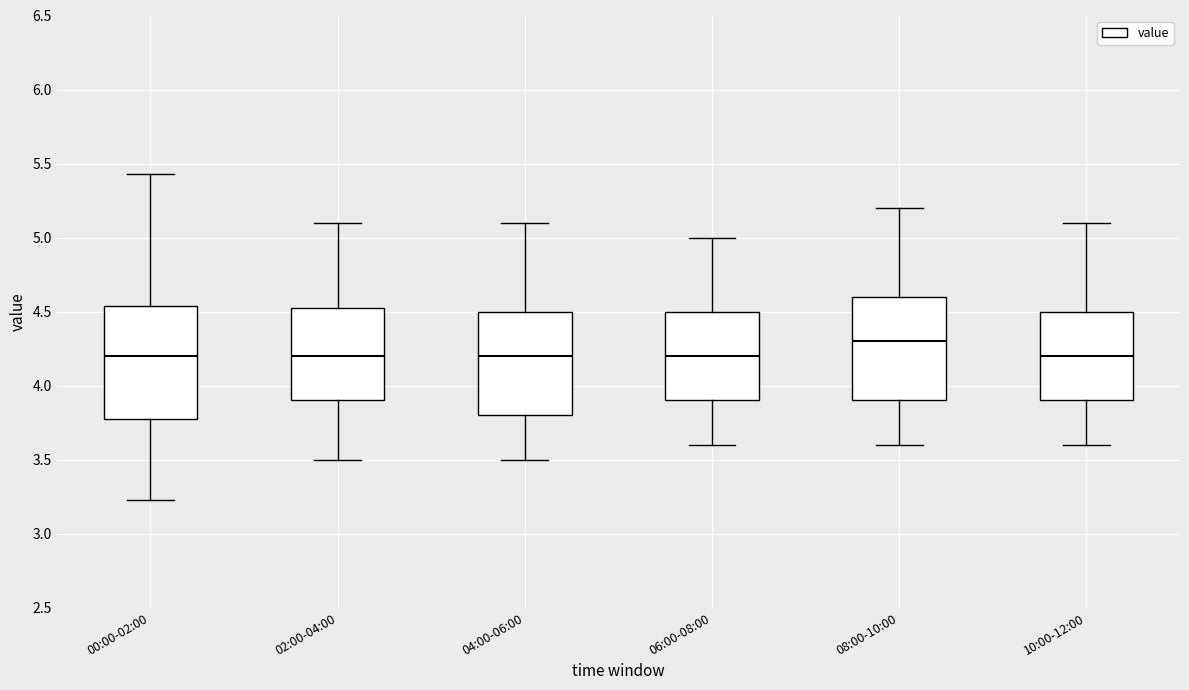

Reading left to right, transcribe this box plot: for each box, give where its median line is, the range the box spans, and where its two whiskers end, as read against the y-axis. The values are not printed on the chart, so give them approximately, as read against the axis.

00:00-02:00: median 4.20, box 3.80 to 4.55, whiskers 3.25 to 5.45
02:00-04:00: median 4.20, box 3.90 to 4.55, whiskers 3.50 to 5.10
04:00-06:00: median 4.20, box 3.80 to 4.50, whiskers 3.50 to 5.10
06:00-08:00: median 4.20, box 3.90 to 4.50, whiskers 3.60 to 5.00
08:00-10:00: median 4.30, box 3.90 to 4.60, whiskers 3.60 to 5.20
10:00-12:00: median 4.20, box 3.90 to 4.50, whiskers 3.60 to 5.10